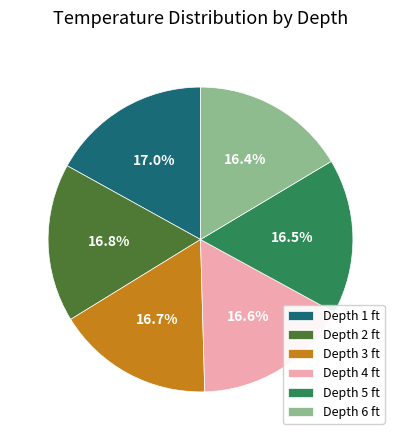

Does any single category account for the majority?

No